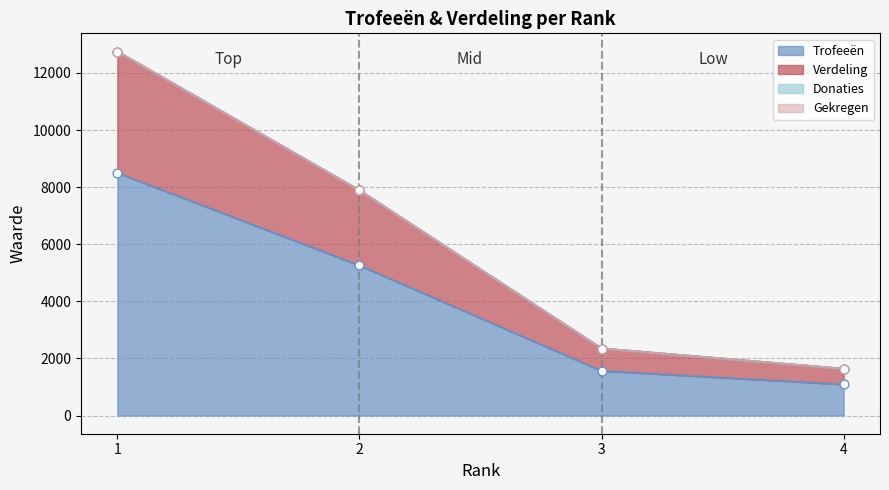

True or false: Trofeeën has more than 1 points higher than both neighbors.

False